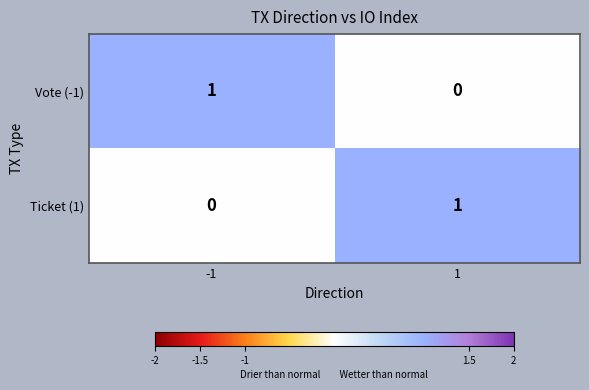

Rank the series at 1 from highest to lowest value.

Ticket (1), Vote (-1)